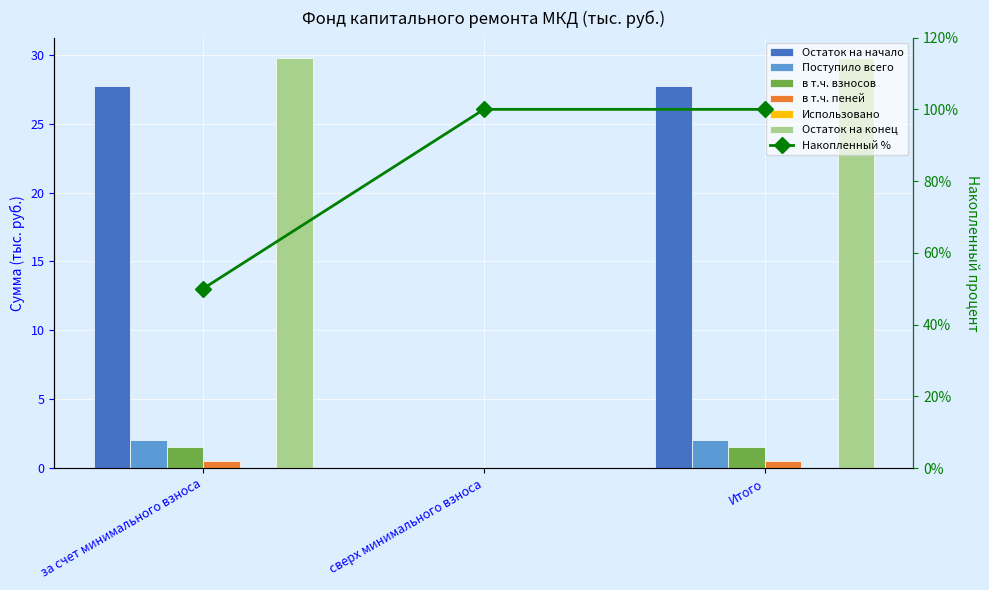

How many в т.ч. пеней values are between 0 and 1?

3